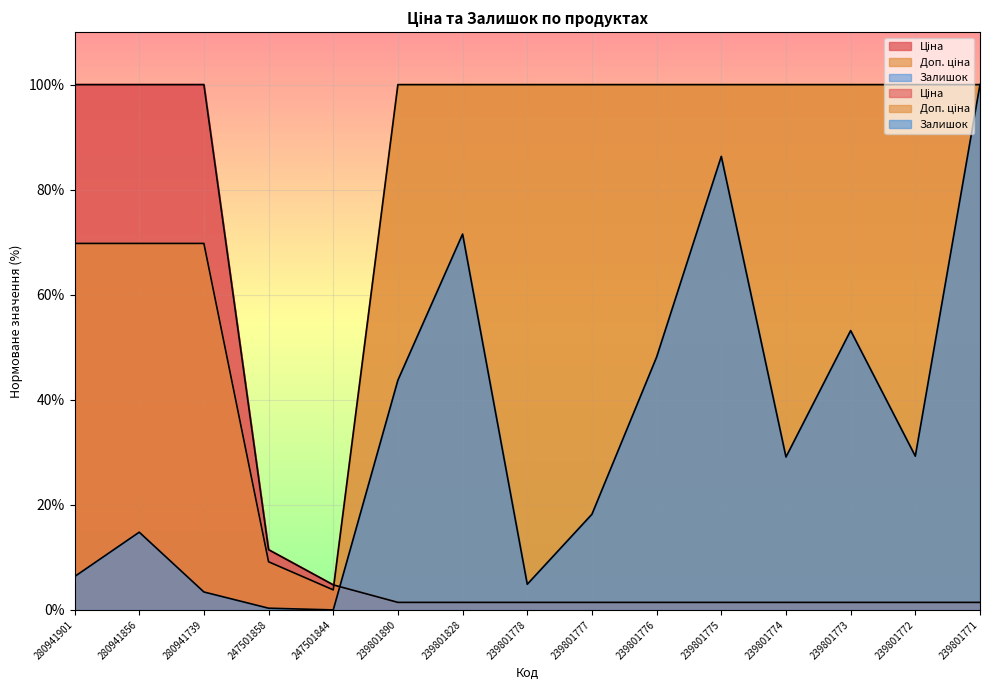

True or false: Ціна has more than 0 points higher than both neighbors.

False